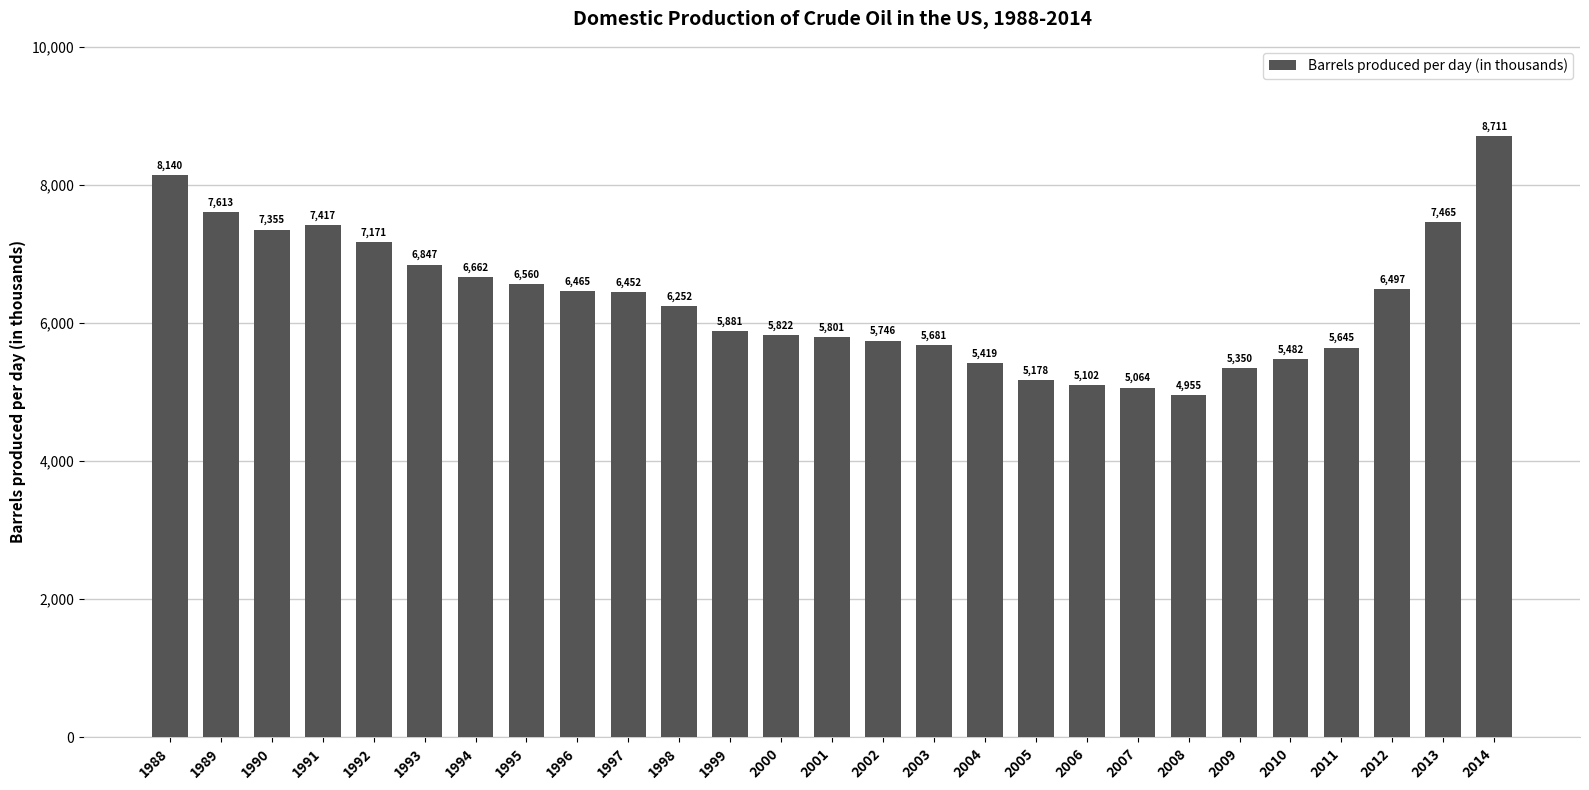

What value does the data have at 1996?

6465.0